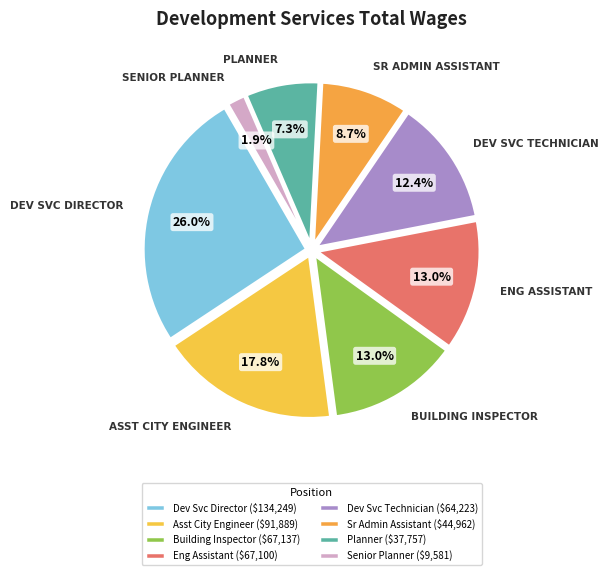

How many segments does this pie chart have?

8